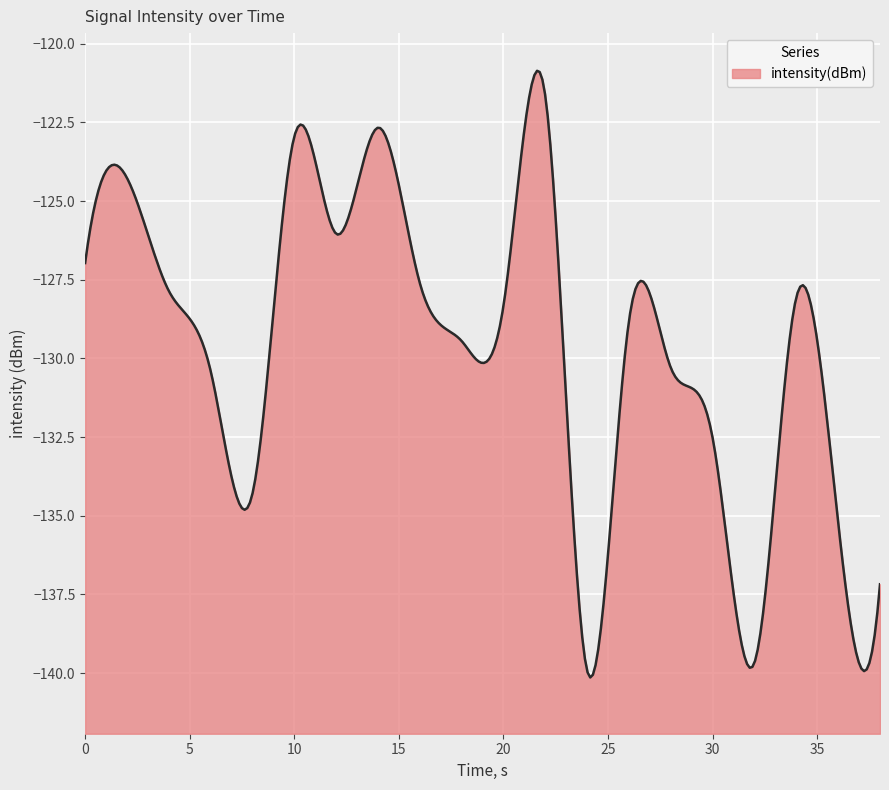

What is the difference between the maximum and minimum values?

19.3